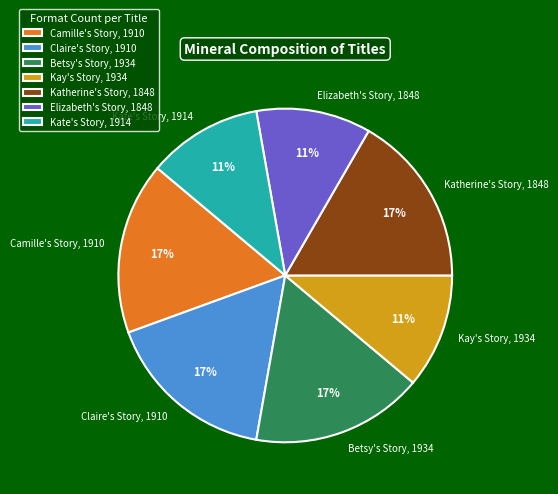

To the nearest percent, what is the average slice percentage?

14%